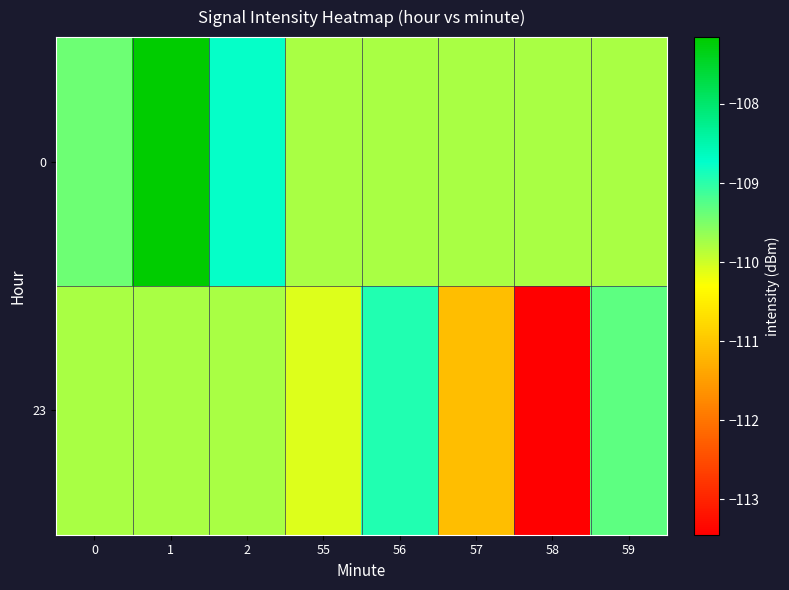

What is the greatest value displayed?

-107.2